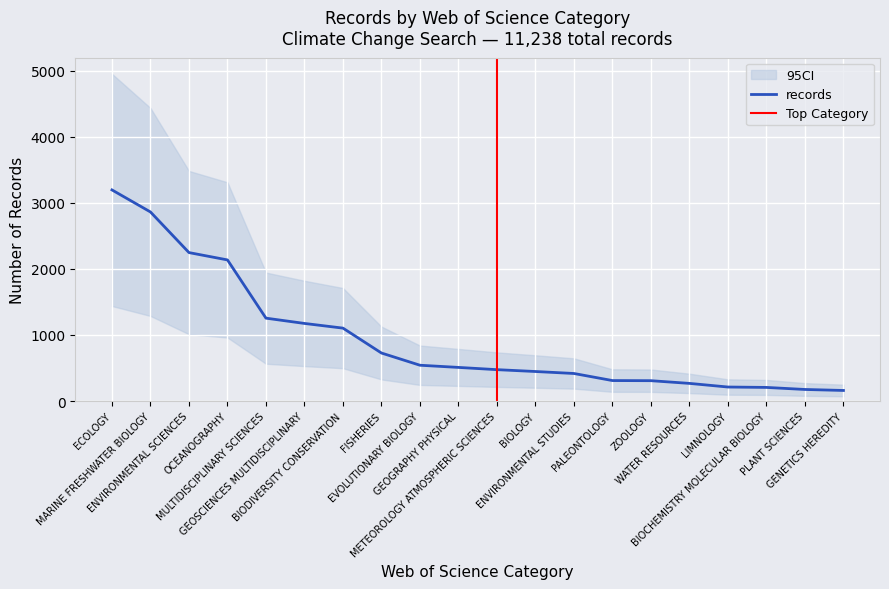

Between PALEONTOLOGY and EVOLUTIONARY BIOLOGY, which is larger?

EVOLUTIONARY BIOLOGY